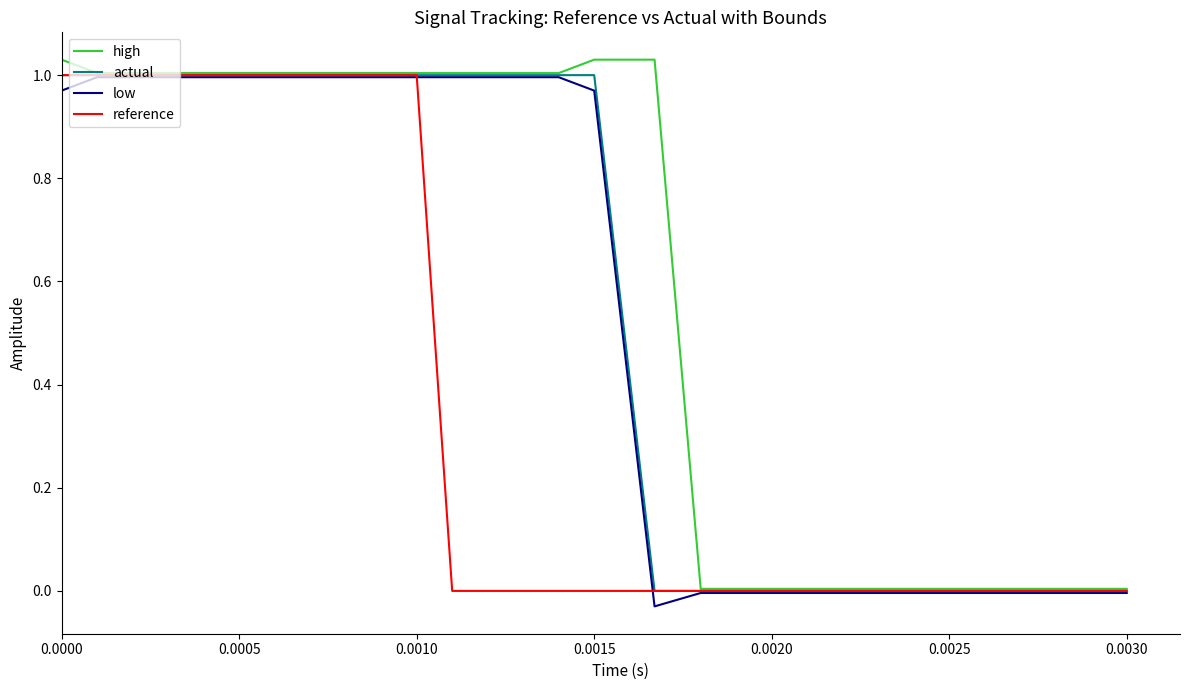

Which series has the largest total across all categories?

high